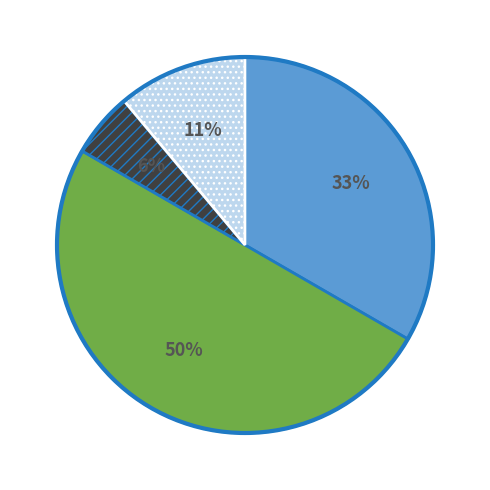

To the nearest percent, what is the difference between the largest and smallest slice percentages?

44%